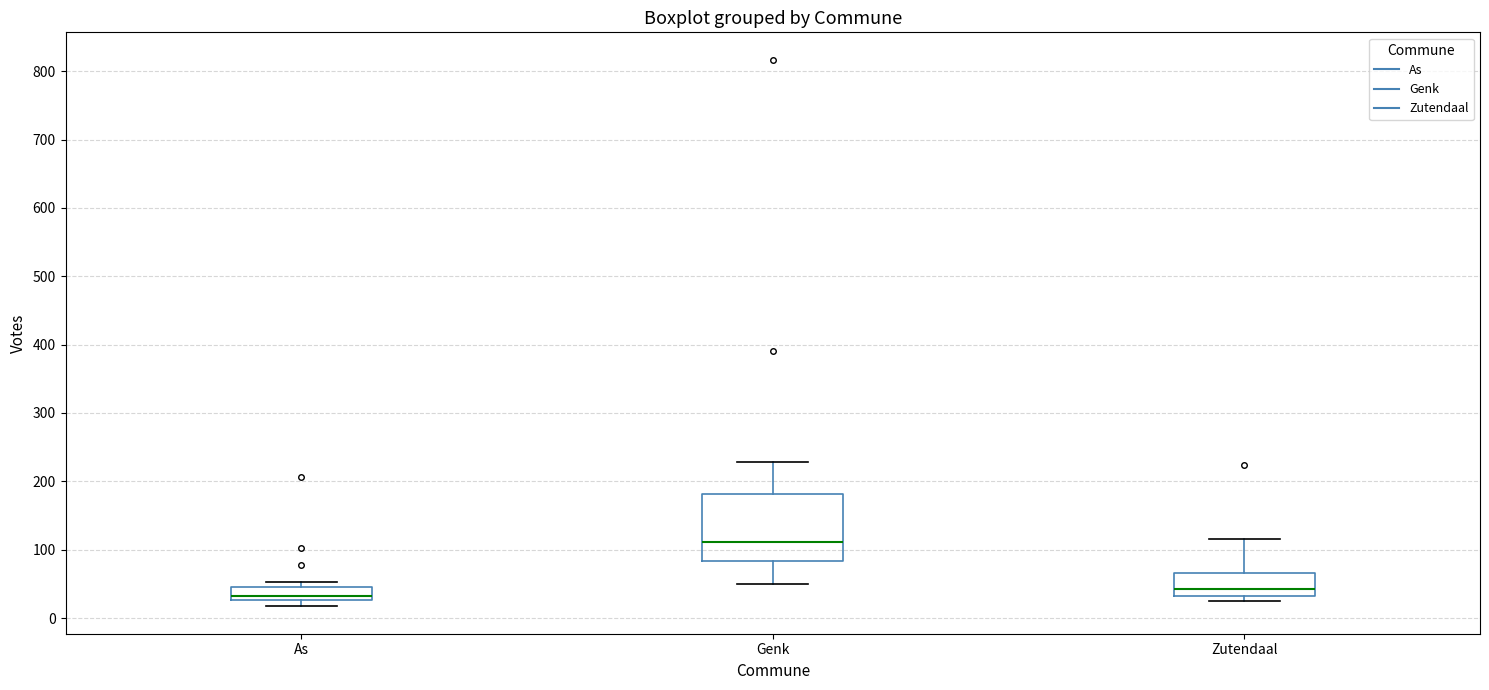

Reading left to right, transcribe this box plot: for each box, give where its median line is, the range the box spans, and where its two whiskers end, as read against the y-axis. The values are not printed on the chart, so give them approximately, as read against the axis.

As: median 30 (just above the box's lower edge), box 30 to 50, whiskers 20 to 50 (just above the box's upper edge)
Genk: median 110, box 80 to 180, whiskers 50 to 230
Zutendaal: median 40, box 30 to 70, whiskers 30 (just below the box's lower edge) to 120